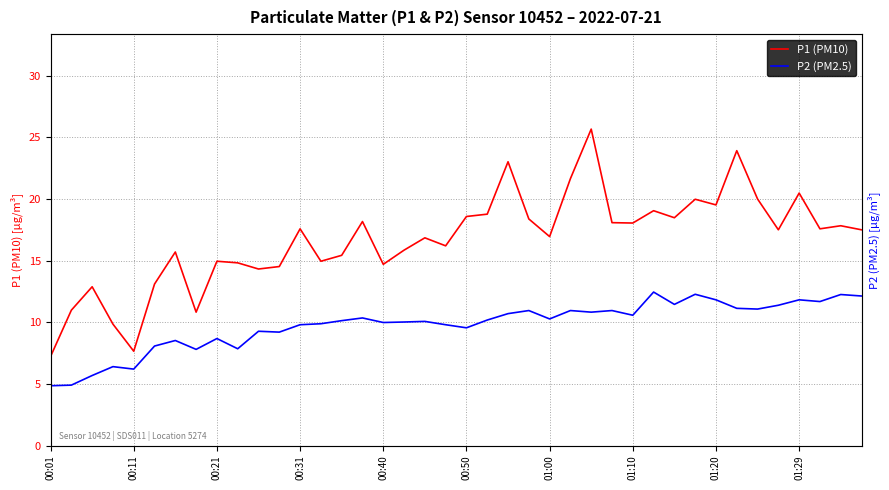

What is the value of the P2 (PM2.5) point at the 13th from the left?

9.8